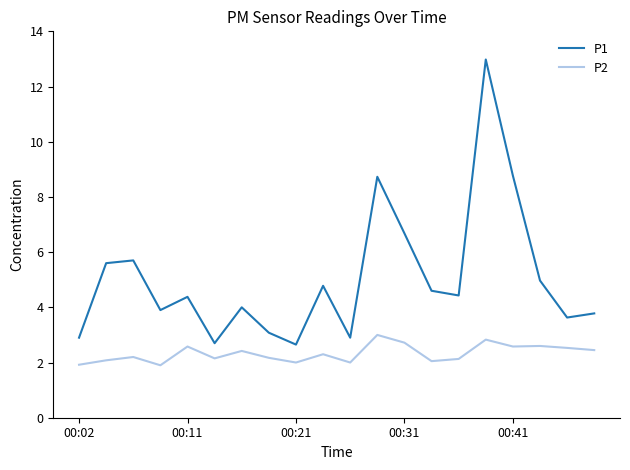

Which series has the largest range (max minus min)?

P1